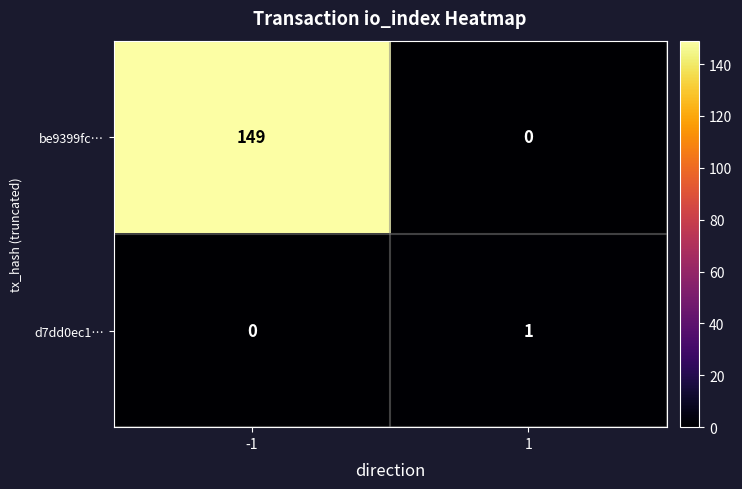

Reading left to right, what are all the values shown in this chart?

be9399fc…: 149	0
d7dd0ec1…: 0	1